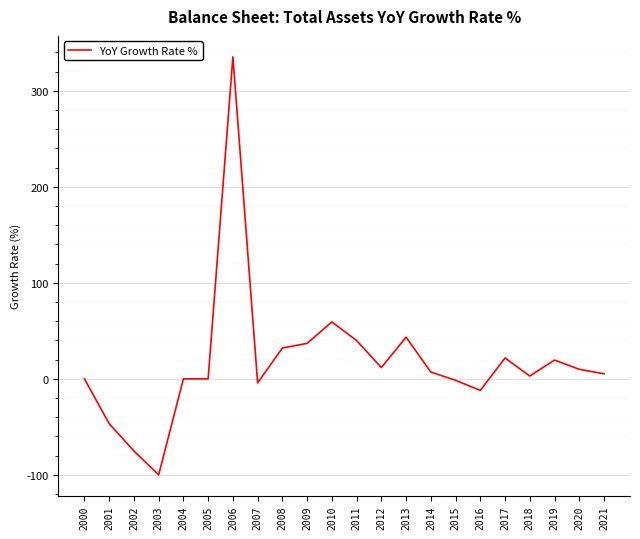

Between 2017 and 2003, which is larger?

2017